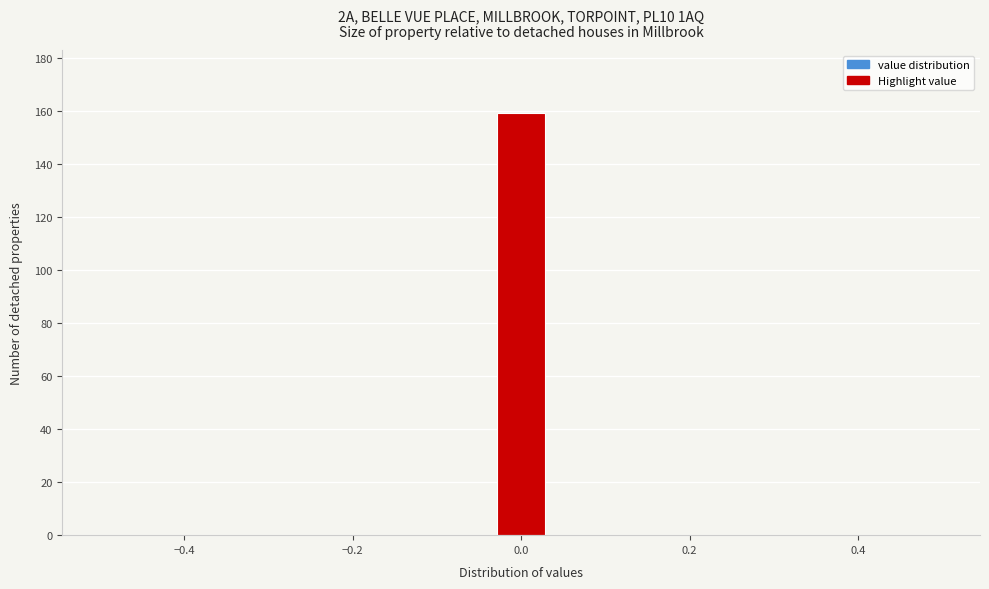

Read against the x-axis, roughly where is the centre of the tallest bar?

0.00